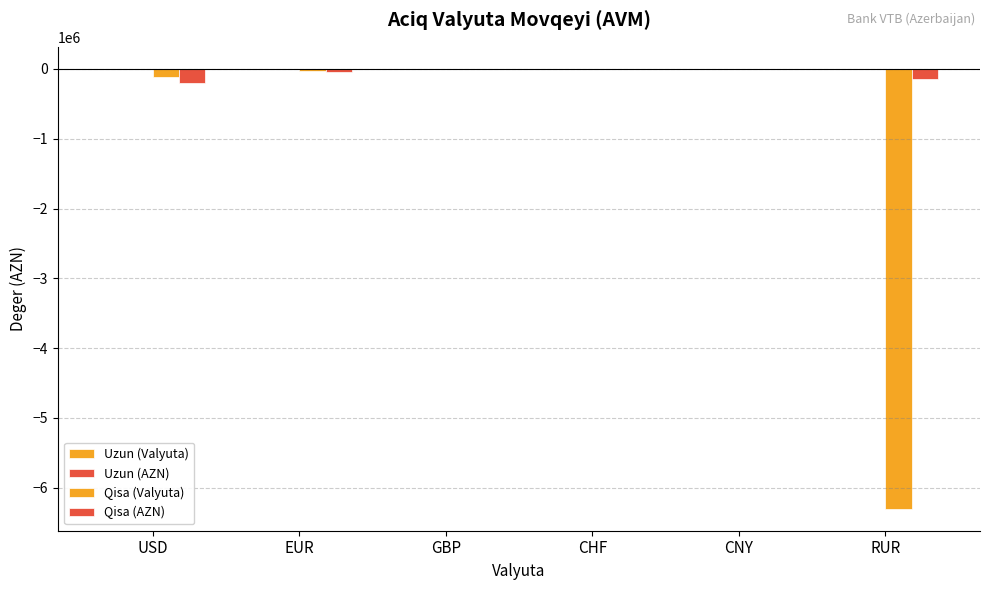

What is the difference between the second highest and minimum values in the Qisa (Valyuta) series?

6300092.9